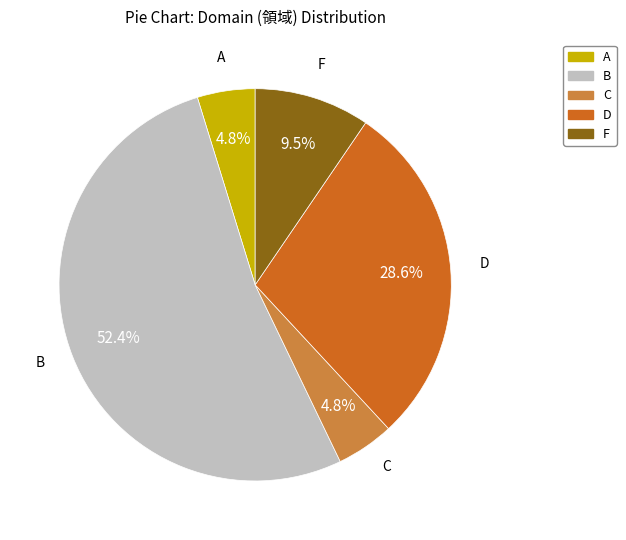

Is there any slice that represents more than half of the pie?

Yes